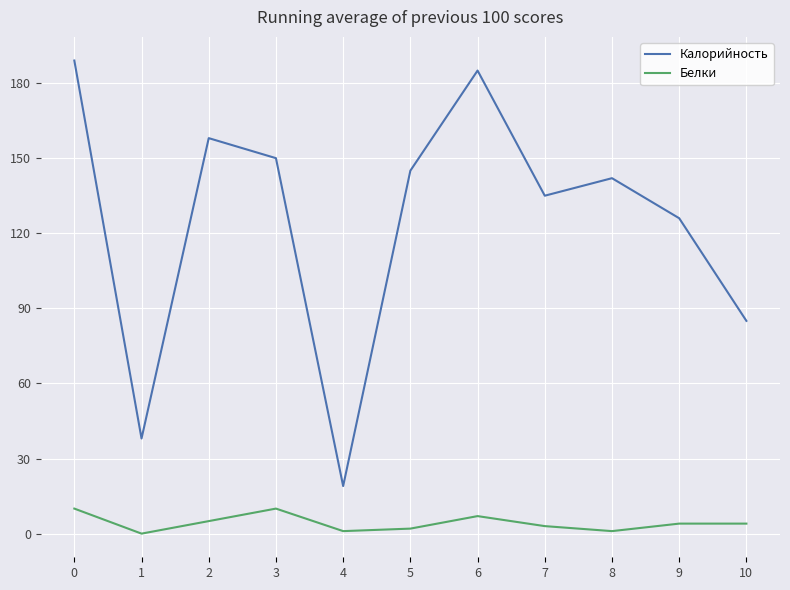

Rank the series by their maximum value, from highest to lowest.

Калорийность, Белки